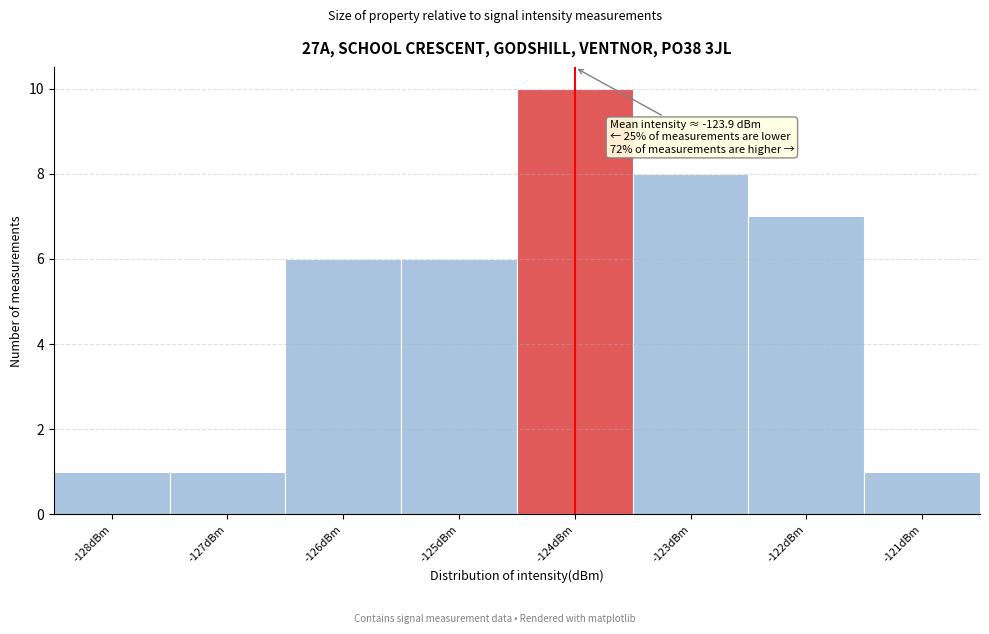

Over which range of the x-axis is the bar tallest?

-124.5 to -123.5